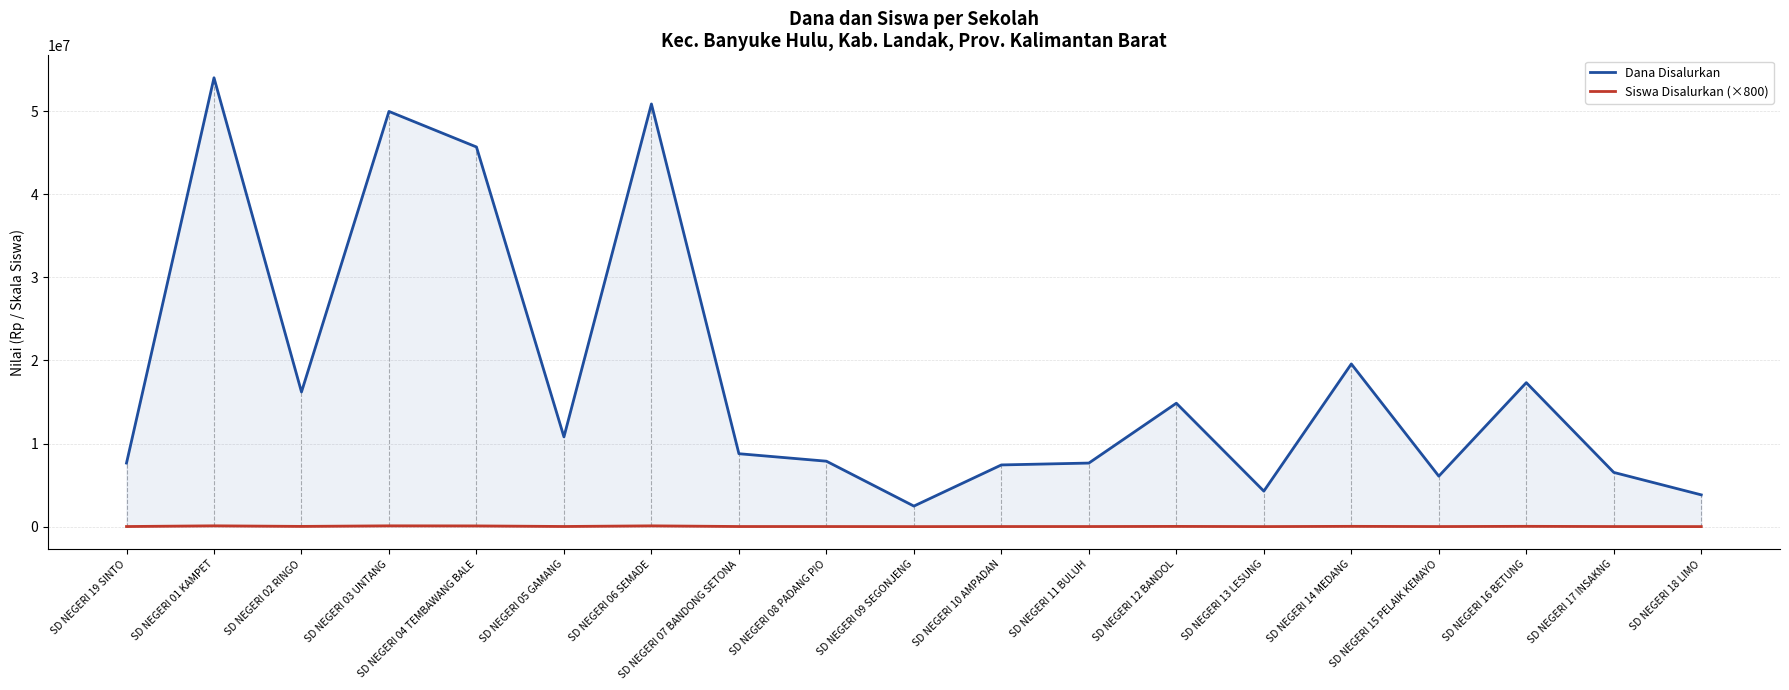

True or false: Siswa Disalurkan (×800) and Dana Disalurkan intersect in this chart.

False